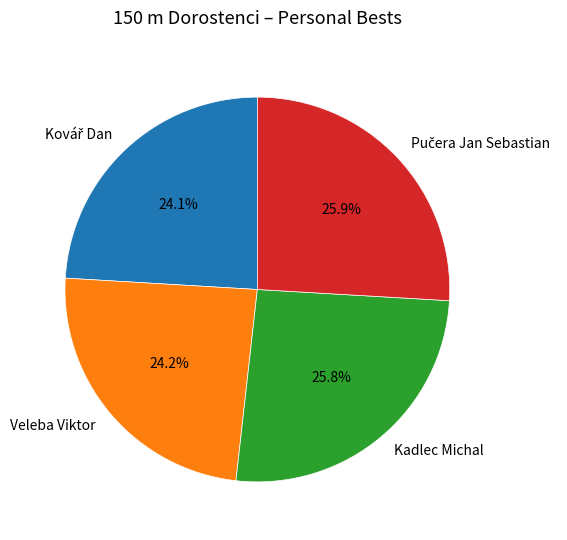

How much of the chart is everything except Kadlec Michal?

74.2%